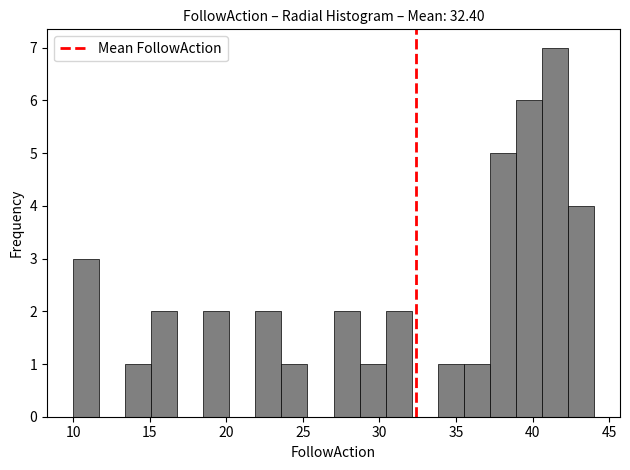

Read against the x-axis, roughly where is the centre of the tallest bar?

41.5